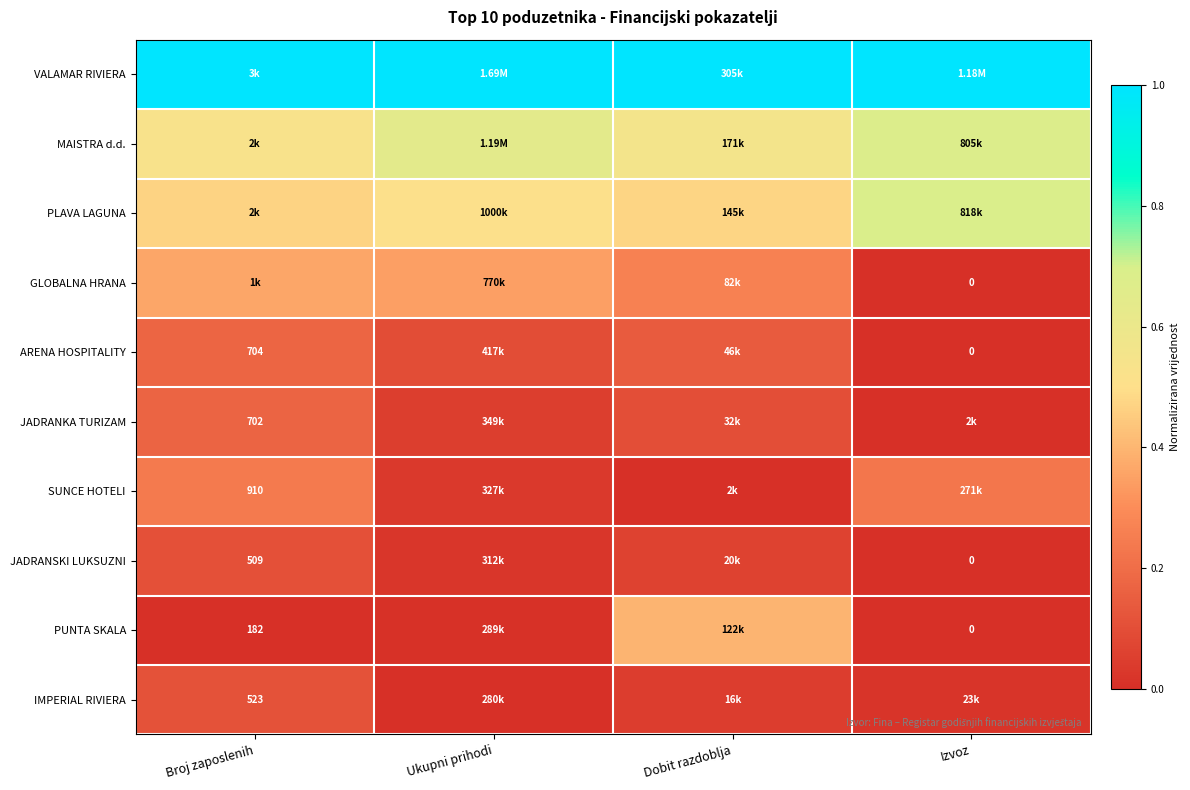

True or false: JADRANKA TURIZAM has a value of 0.2 at Broj zaposlenih.

False